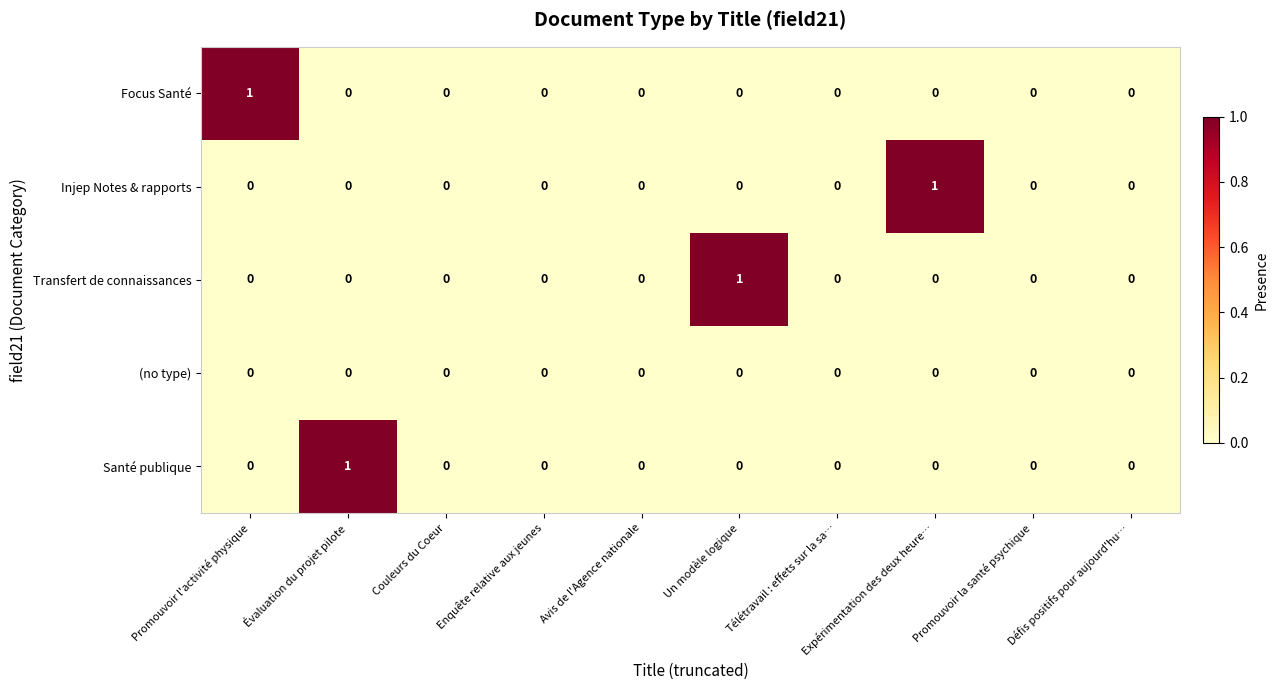

At which label does Santé publique reach its peak?

Évaluation du projet pilote